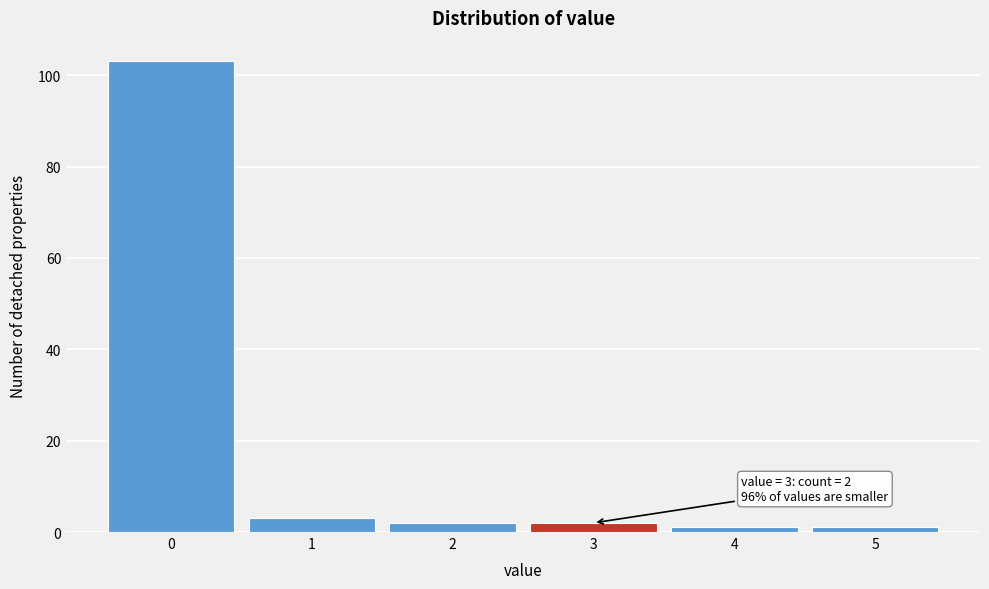

Reading left to right, what are all the values shown in this chart?

103	3	2	2	1	1